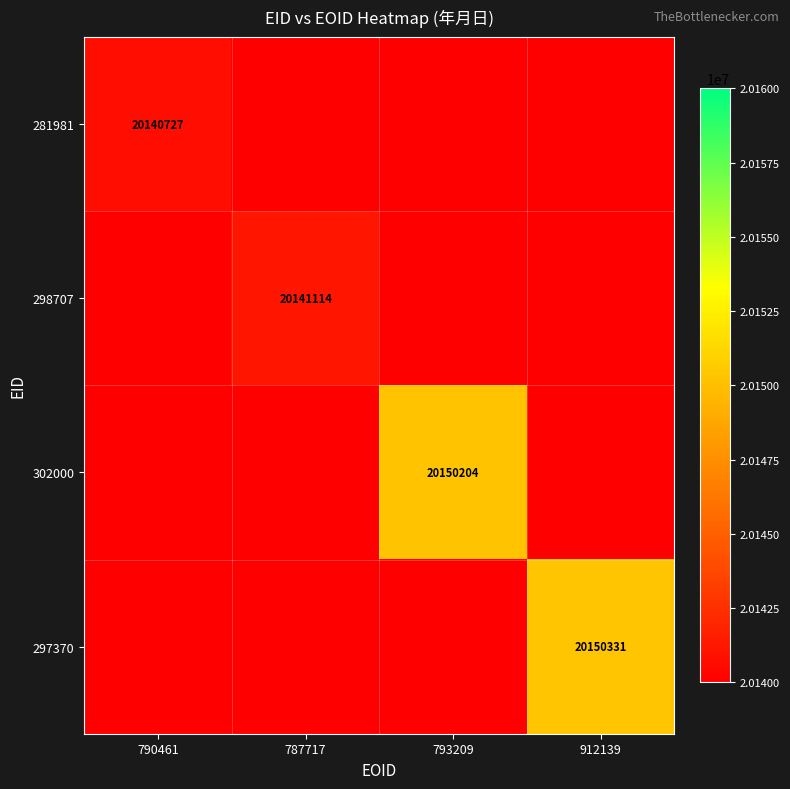

Rank the categories by 298707 value from highest to lowest.

790461, 787717, 793209, 912139